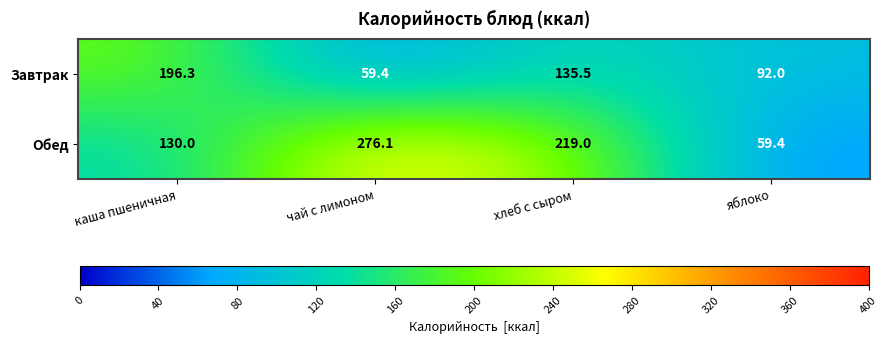

What is the maximum value shown in the chart?

276.1